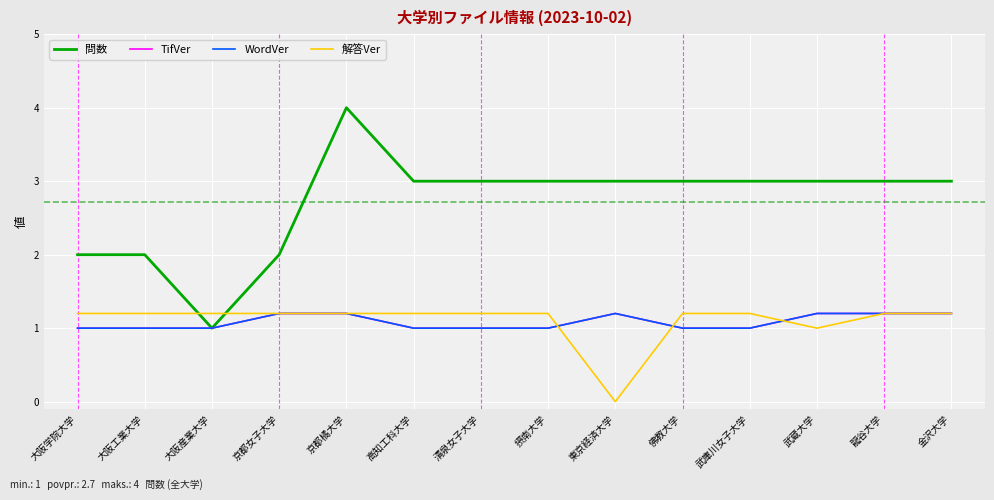

How many lines are shown in the chart?

4